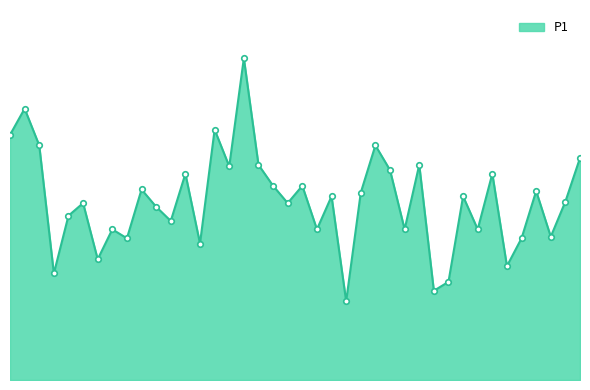

Does the chart have visible grid lines?

No